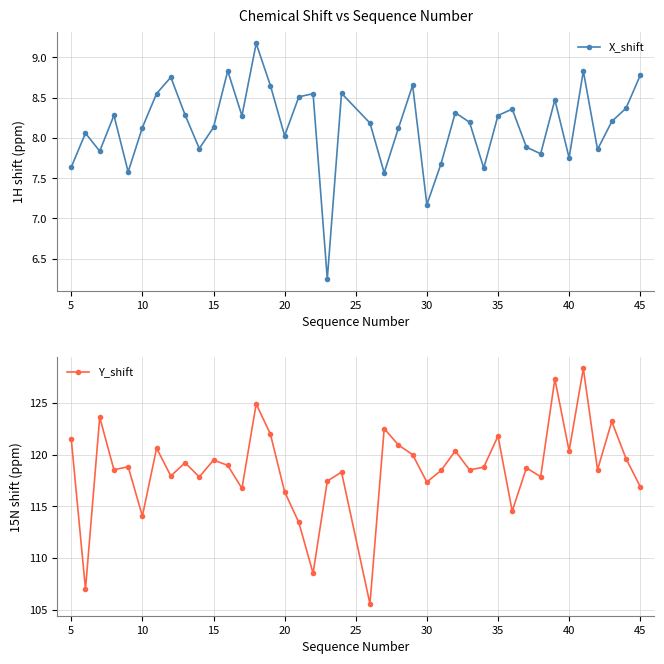

At which label is X_shift closest to 7?

30